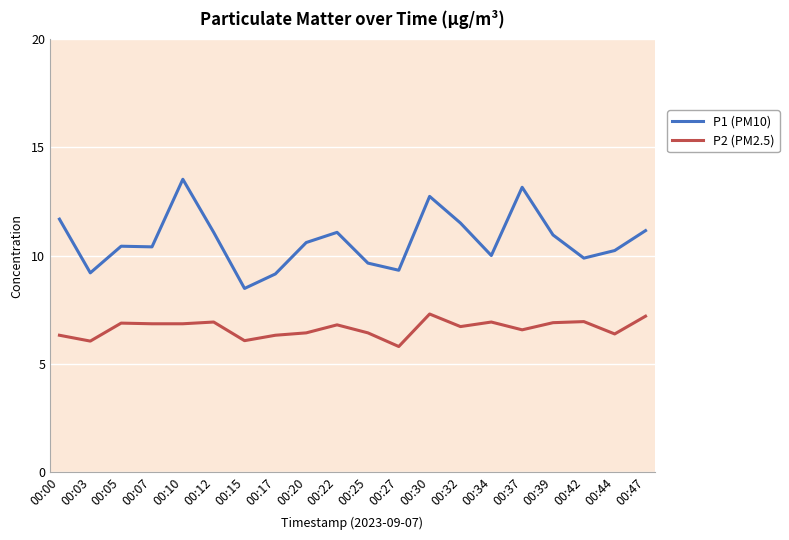

True or false: P2 (PM2.5) and P1 (PM10) cross at least once.

False